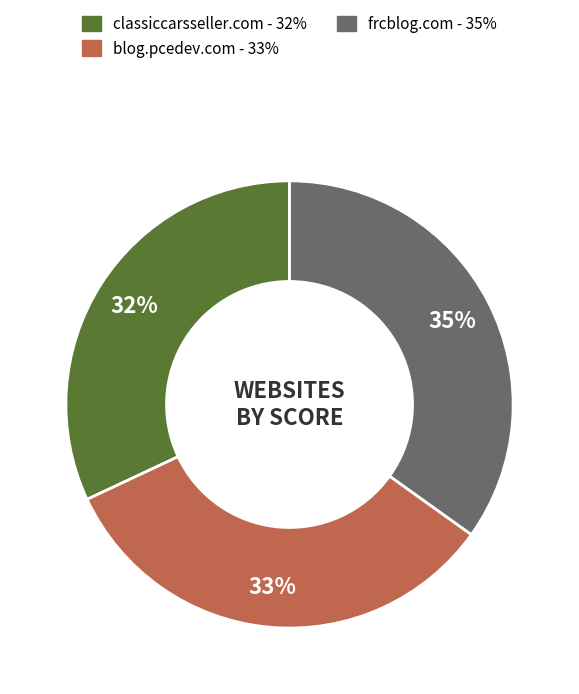

Is it true that blog.pcedev.com is 33% of the pie?

True